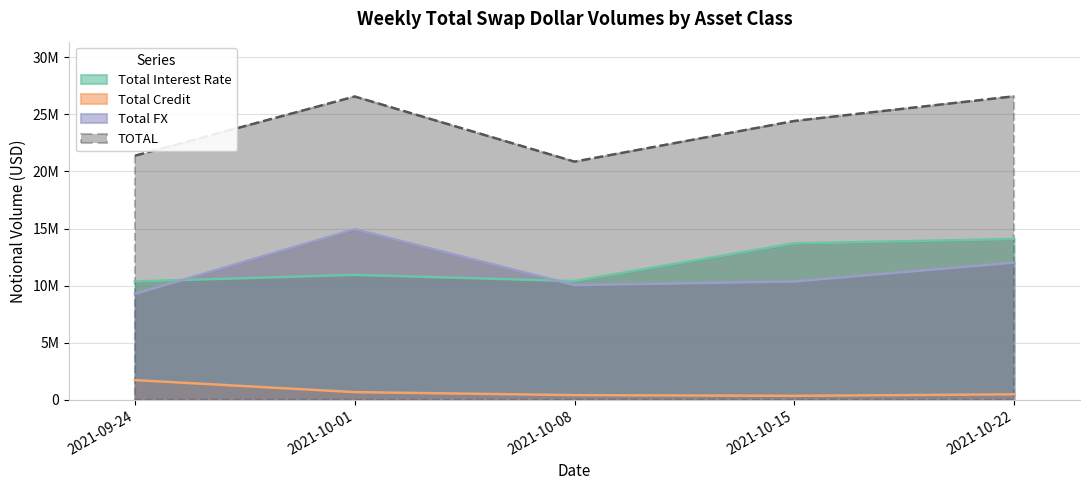

True or false: Total Interest Rate and TOTAL cross at least once.

False